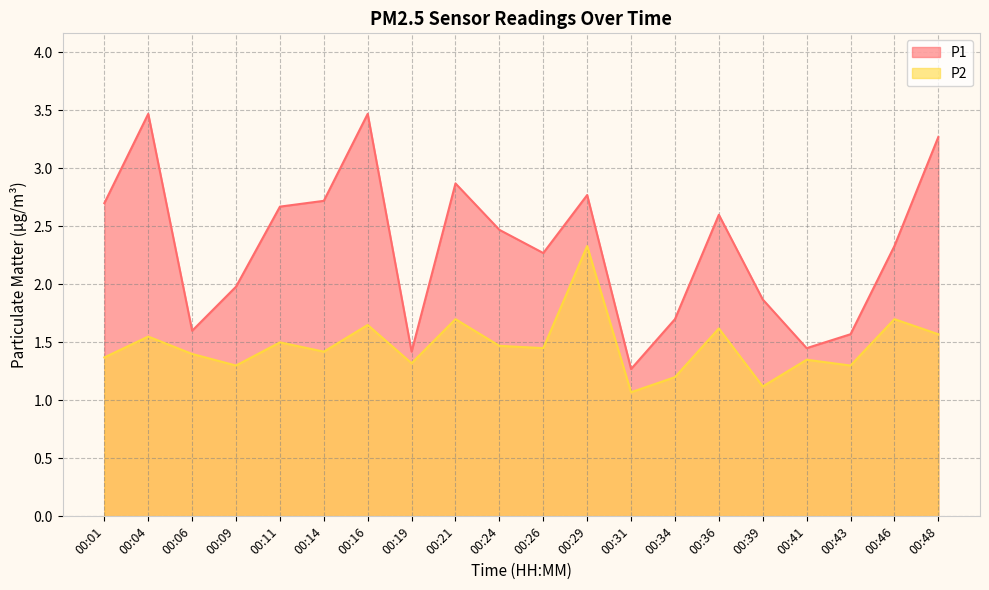

Which series has the largest total across all categories?

P1